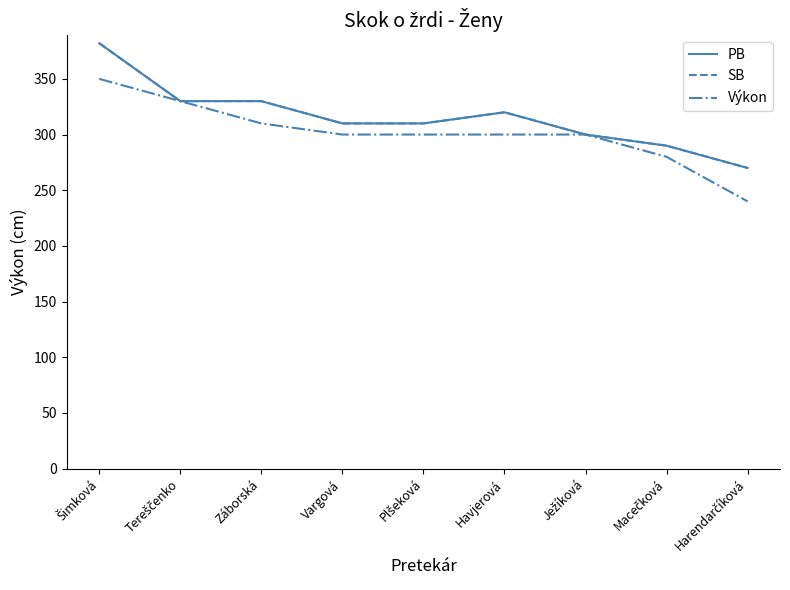

What is the sum of all Výkon values?

2710